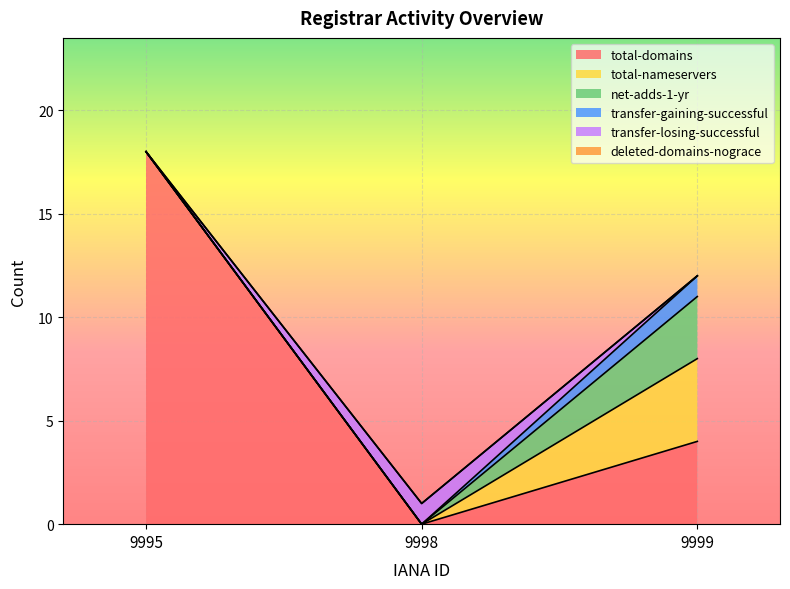

What is the value of the net-adds-1-yr point at the 3rd from the left?

3